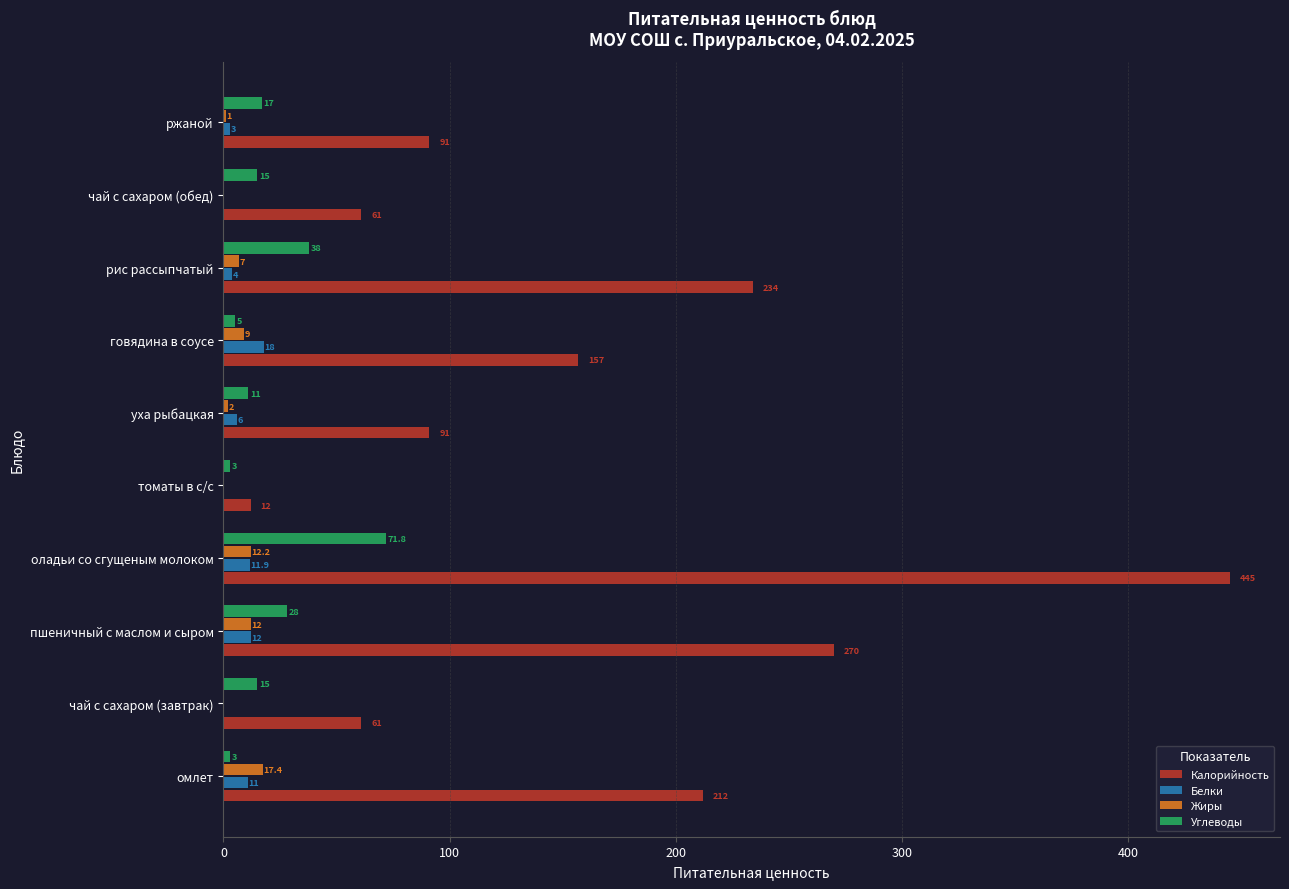

What are all the series names shown in the legend?

Калорийность, Белки, Жиры, Углеводы